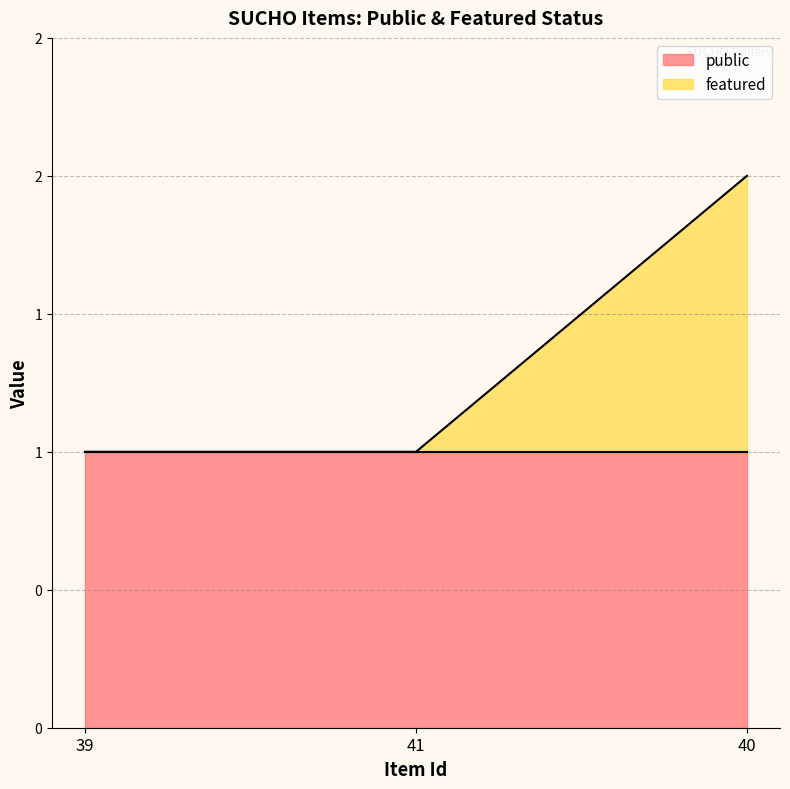

Rank the categories by value from highest to lowest.

40, 39, 41